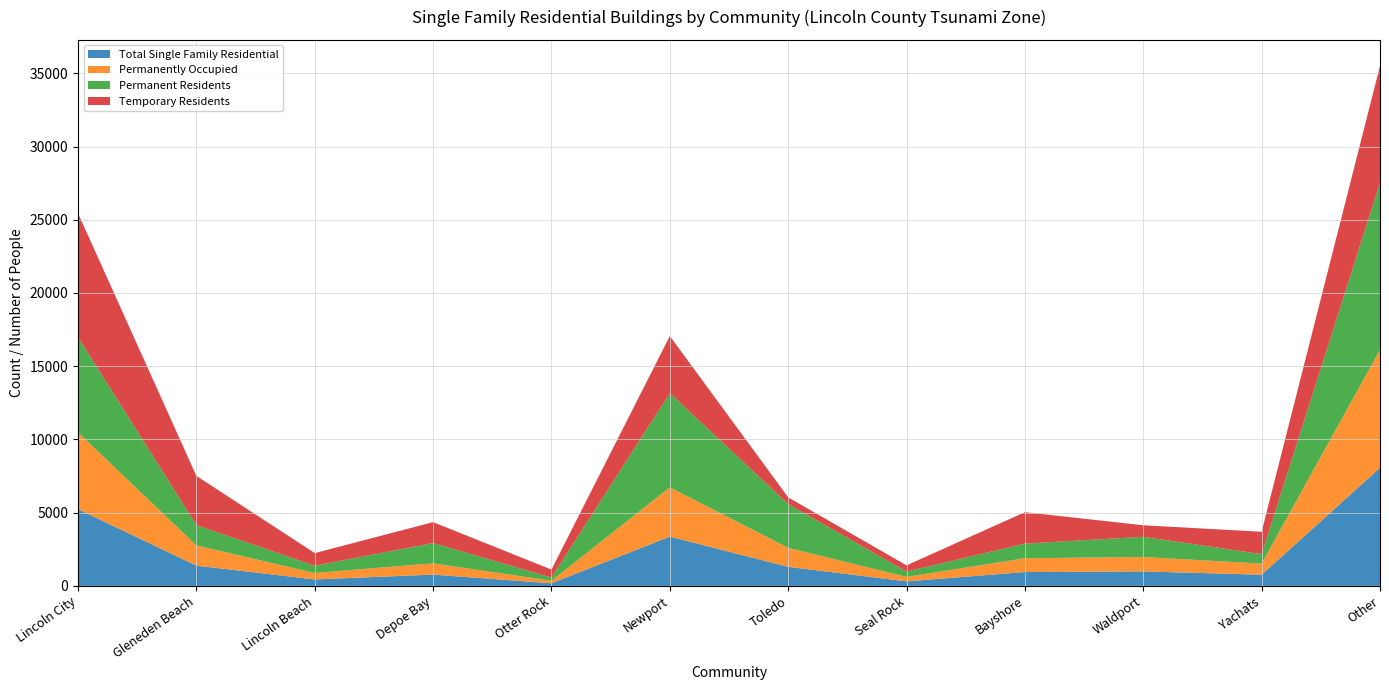

Reading left to right, what are all the values shown in this chart?

Total Single Family Residential: Lincoln City=5240.0	Gleneden Beach=1382.0	Lincoln Beach=440.0	Depoe Bay=770.0	Otter Rock=176.0	Newport=3364.0	Toledo=1299.0	Seal Rock=308.0	Bayshore=944.0	Waldport=985.0	Yachats=762.0	Other=8062.0
Permanently Occupied: Lincoln City=5240.0	Gleneden Beach=1382.0	Lincoln Beach=440.0	Depoe Bay=770.0	Otter Rock=176.0	Newport=3364.0	Toledo=1299.0	Seal Rock=308.0	Bayshore=944.0	Waldport=985.0	Yachats=762.0	Other=8062.0
Permanent Residents: Lincoln City=6503.2	Gleneden Beach=1387.1	Lincoln Beach=494.5	Depoe Bay=1386.0	Otter Rock=214.3	Newport=6427.7	Toledo=2991.2	Seal Rock=358.4	Bayshore=998.0	Waldport=1379.9	Yachats=646.8	Other=11399.9
Temporary Residents: Lincoln City=8458.7	Gleneden Beach=3359.7	Lincoln Beach=863.6	Depoe Bay=1425.7	Otter Rock=545.2	Newport=3902.7	Toledo=453.9	Seal Rock=426.3	Bayshore=2145.2	Waldport=787.7	Yachats=1523.6	Other=7980.5